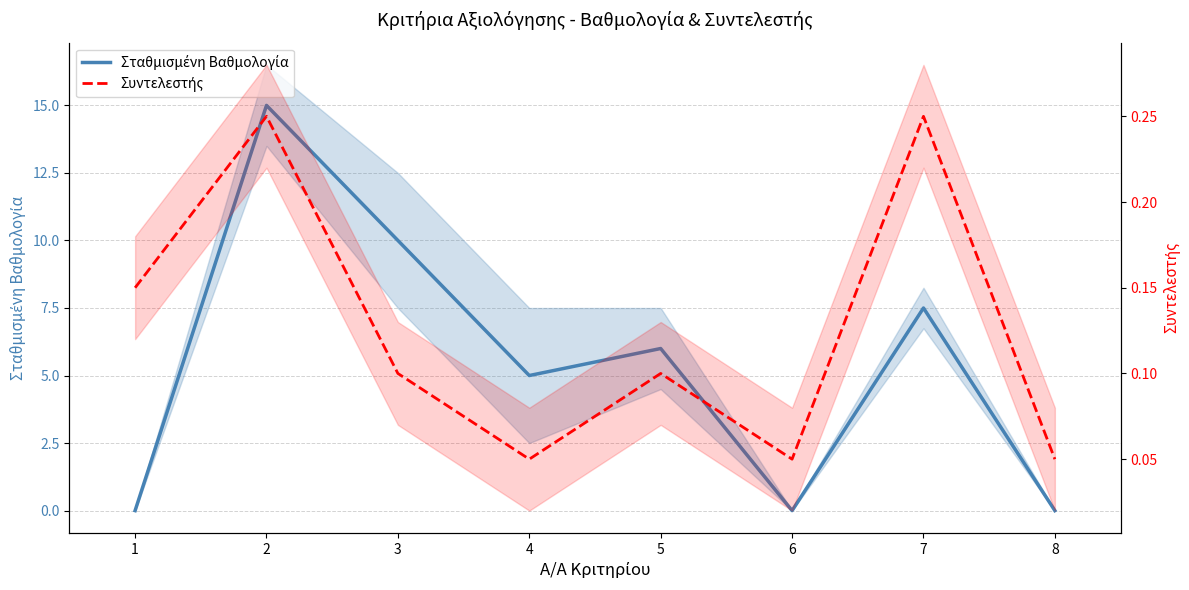

List the series in order of their overall mean, highest first.

Σταθμισμένη Βαθμολογία, Συντελεστής